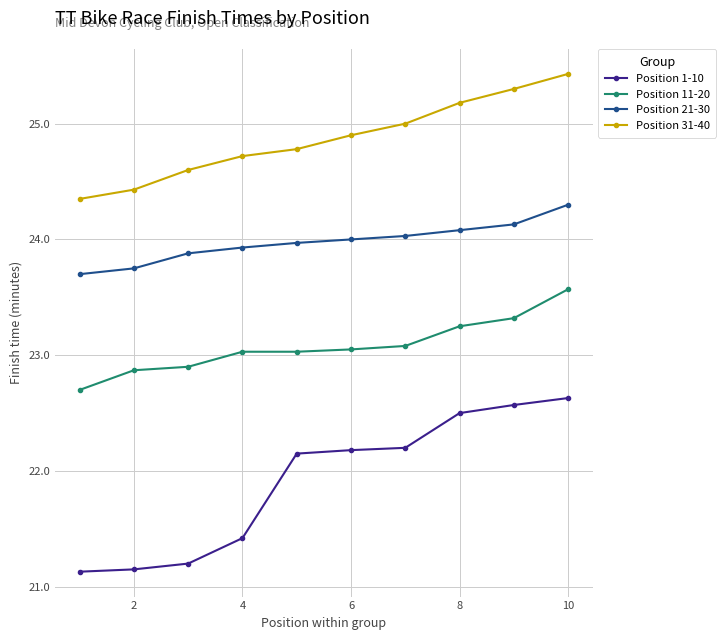

At how many categories does at least one series exceed 22?

10